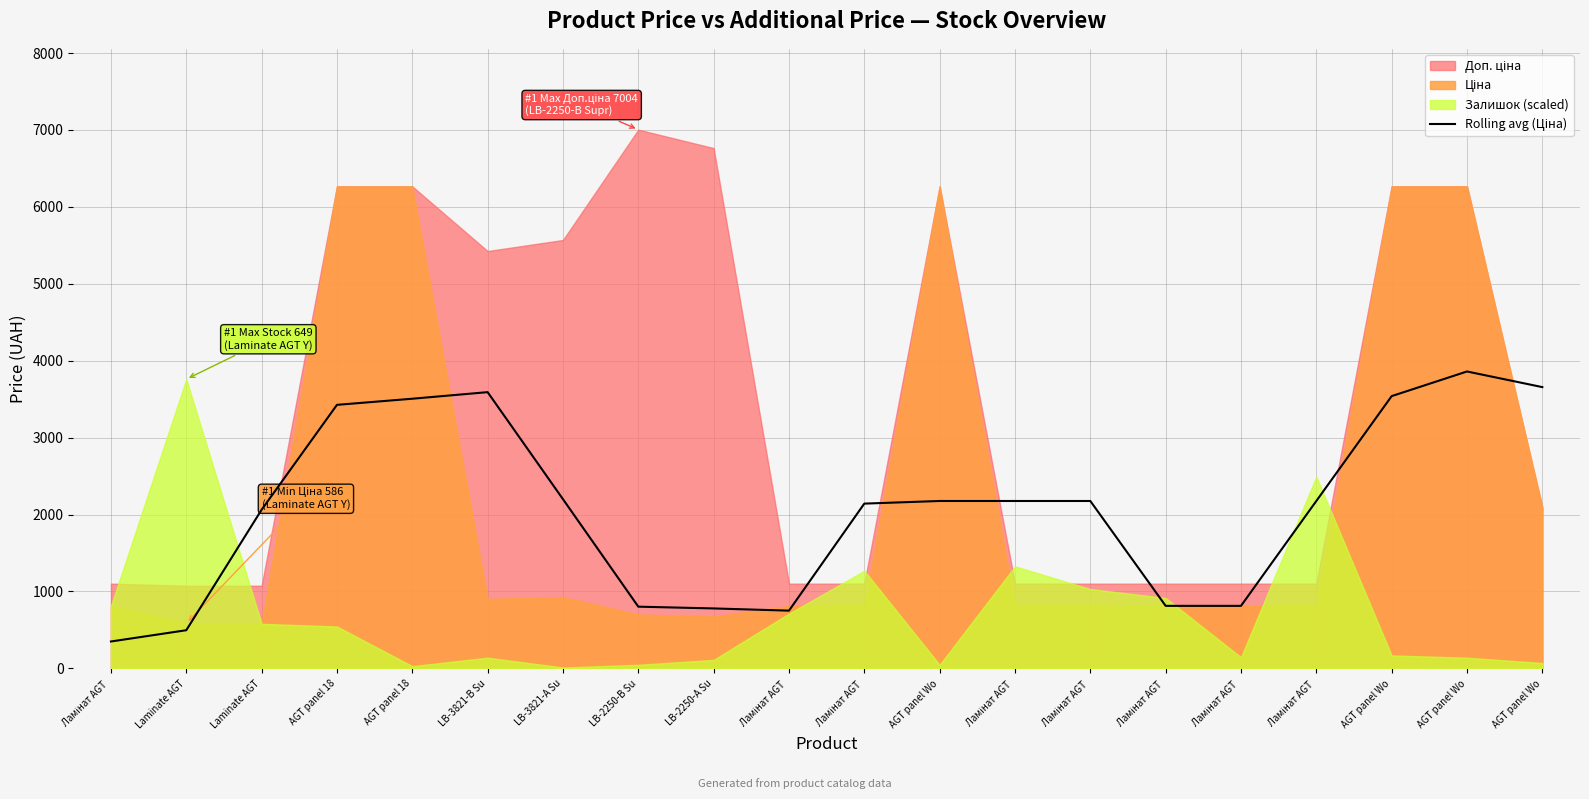

Does the chart have visible grid lines?

Yes